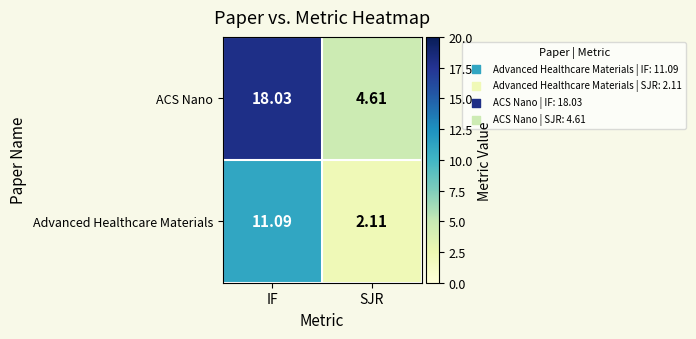

Where is ACS Nano nearest to the value 11?

SJR